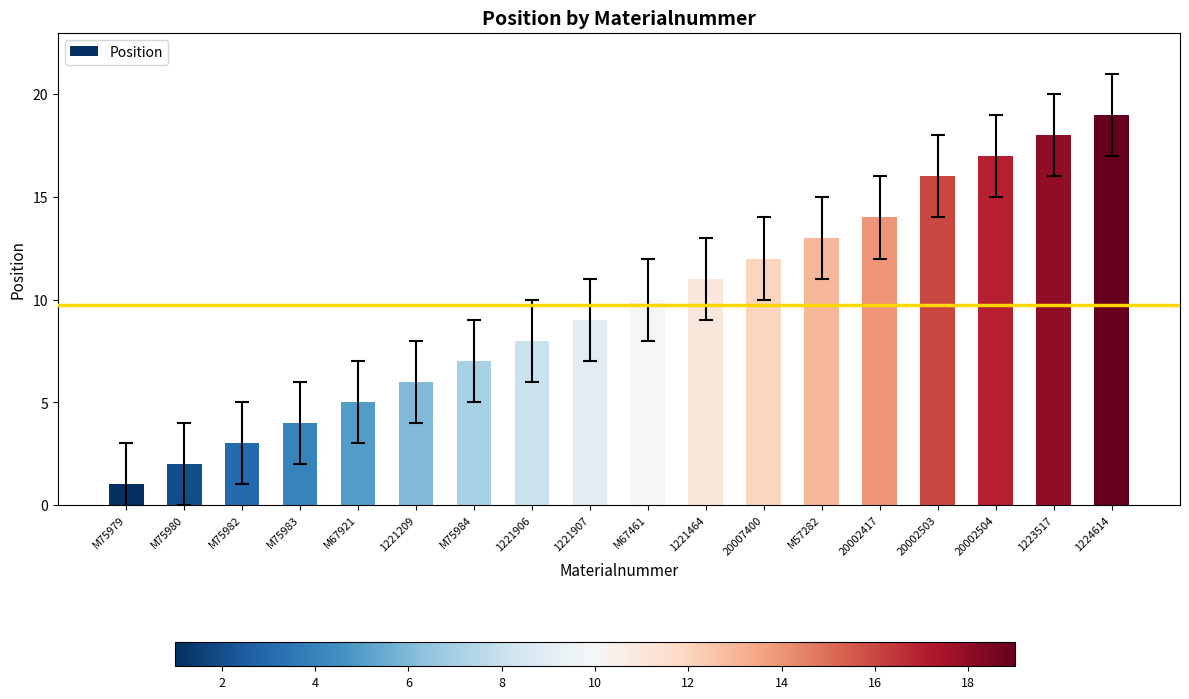

What is the minimum value shown in the chart?

1